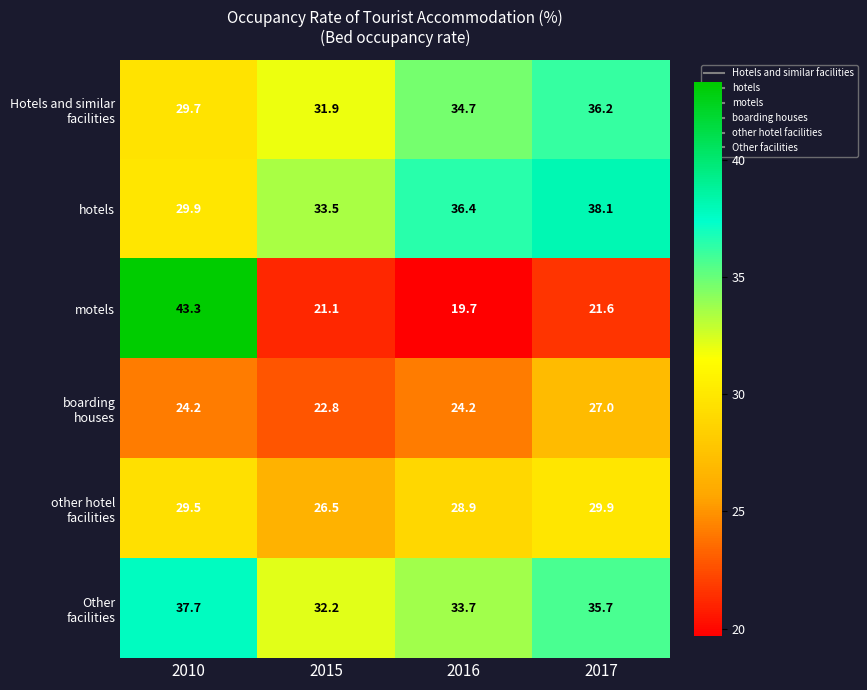

Which series has the largest range (max minus min)?

motels